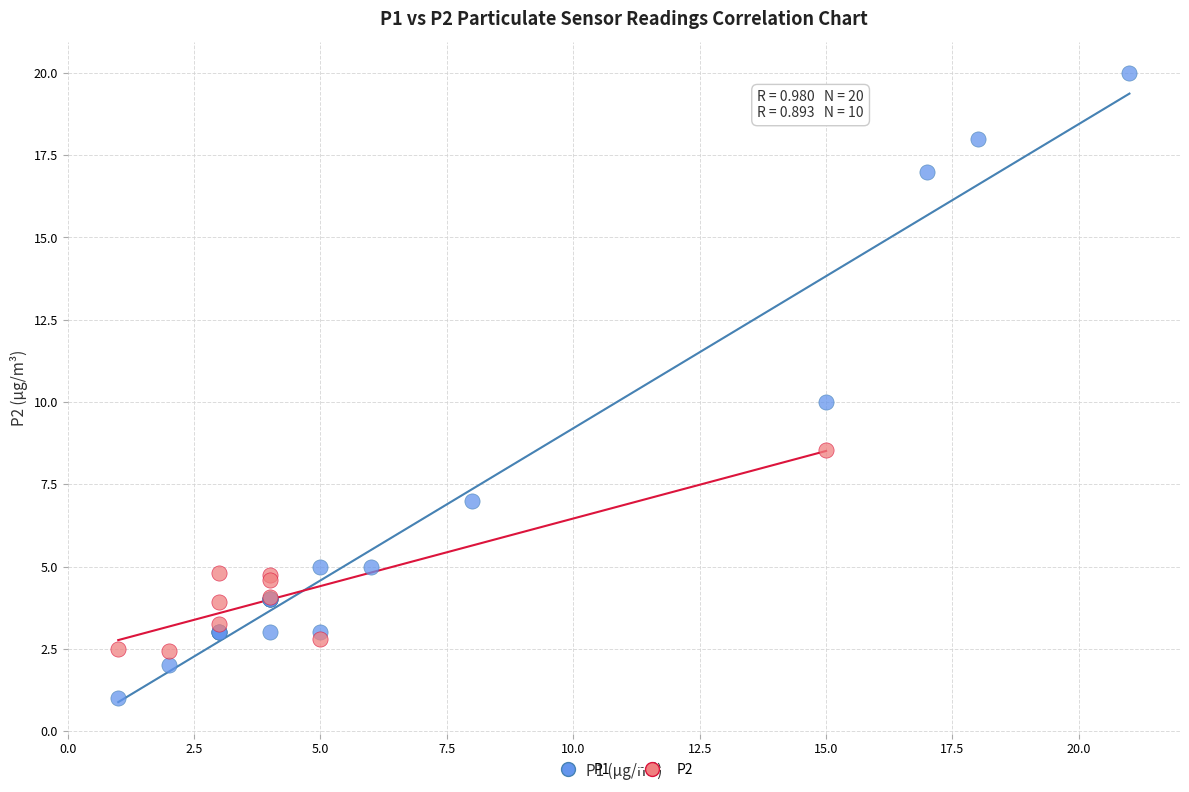

Which series has the largest Y range (max minus min)?

P1